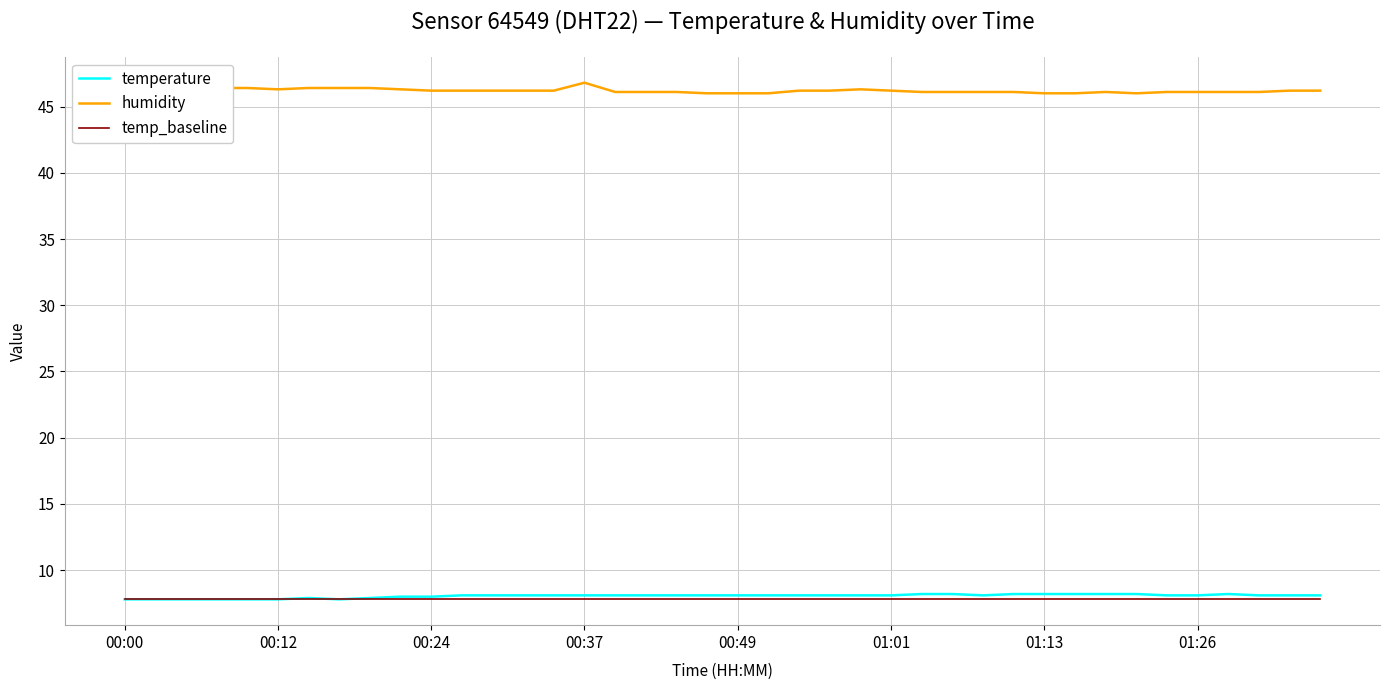

True or false: temp_baseline and humidity cross at least once.

False